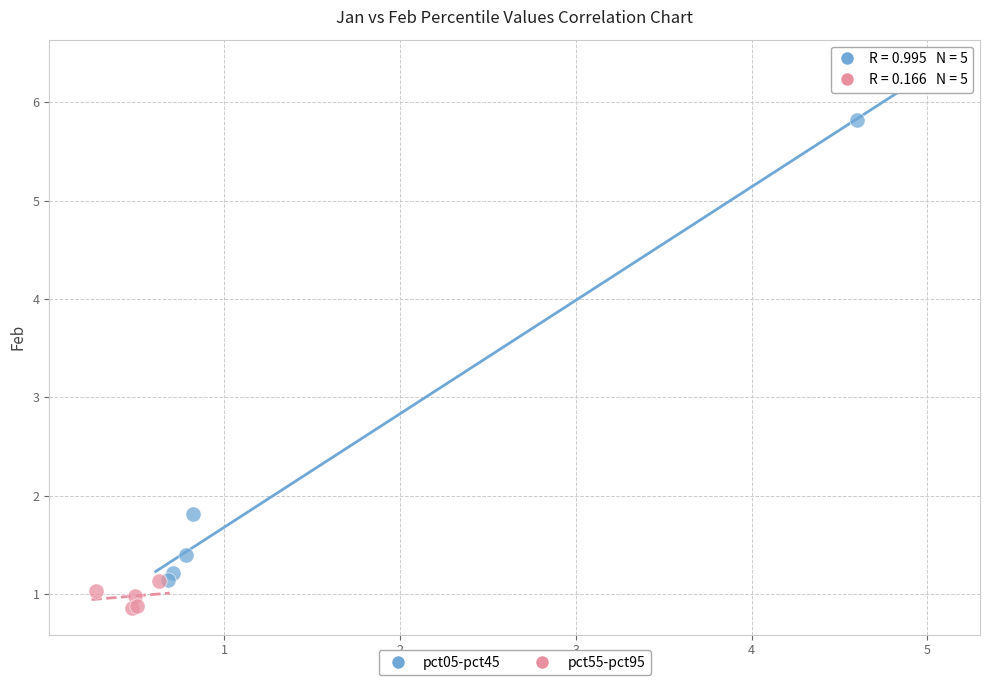

What are all the series names shown in the legend?

pct05-pct45, pct55-pct95